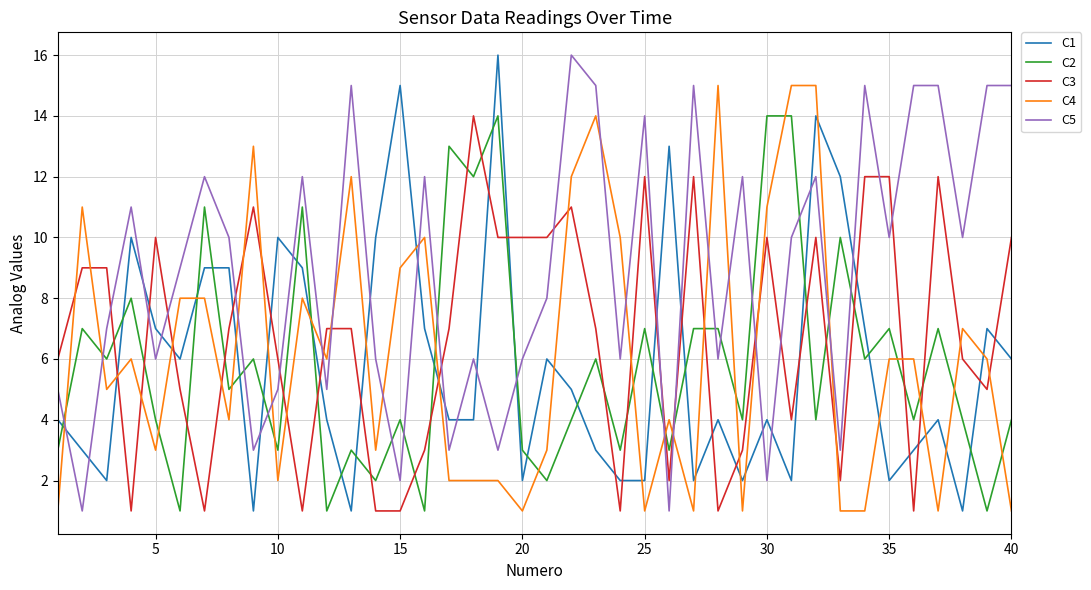

After their last crossing, which series has the higher values: C5 or C1?

C5